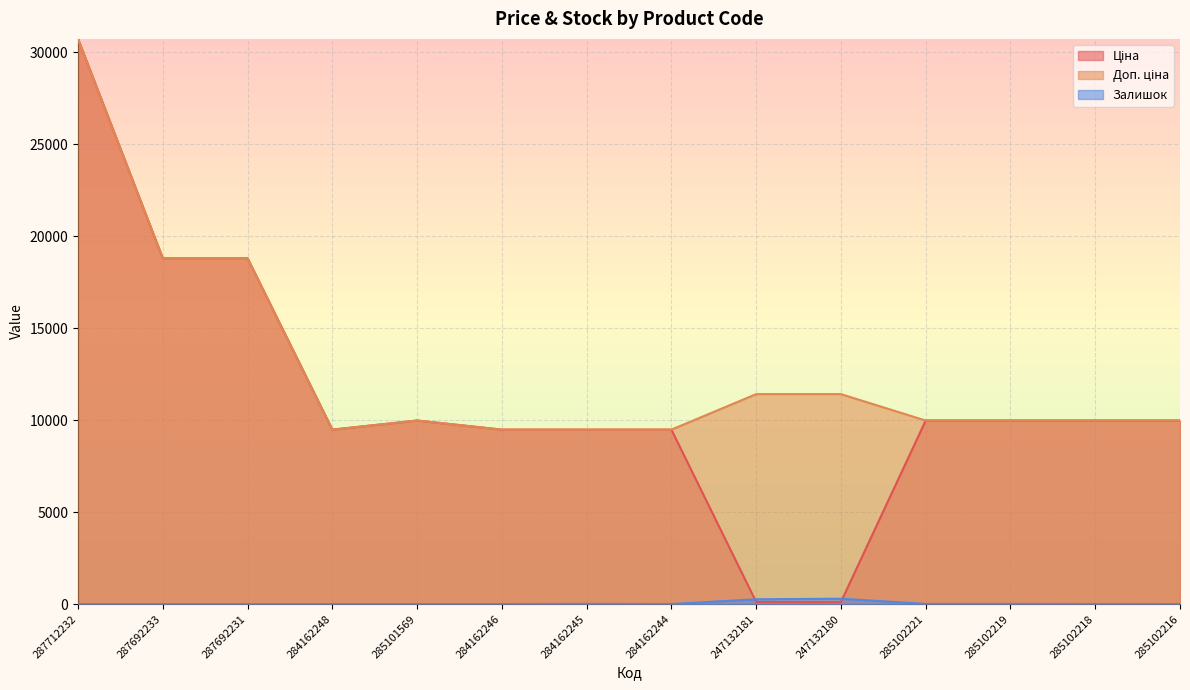

At which category does Доп. ціна reach its first local peak?

285101569